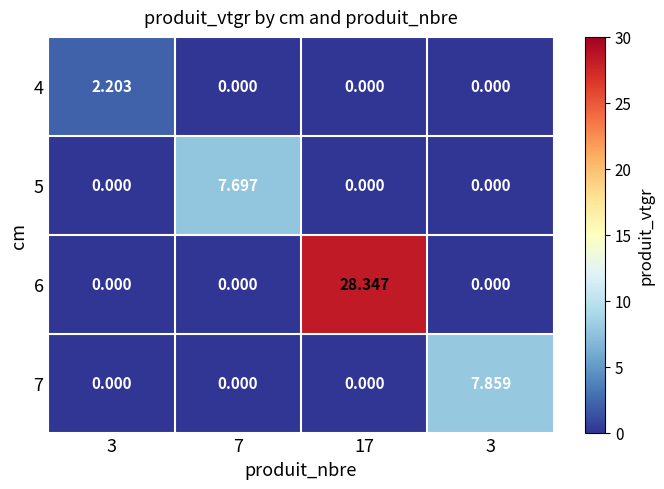

At which category is the sum across all series the highest?

17